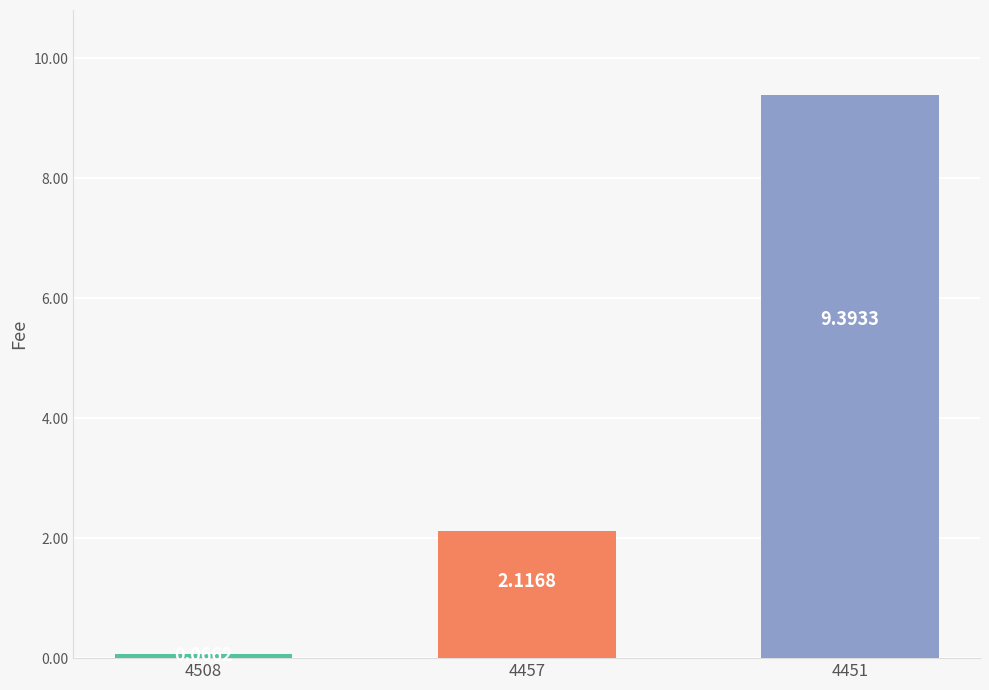

What is the sum of all values?

11.6